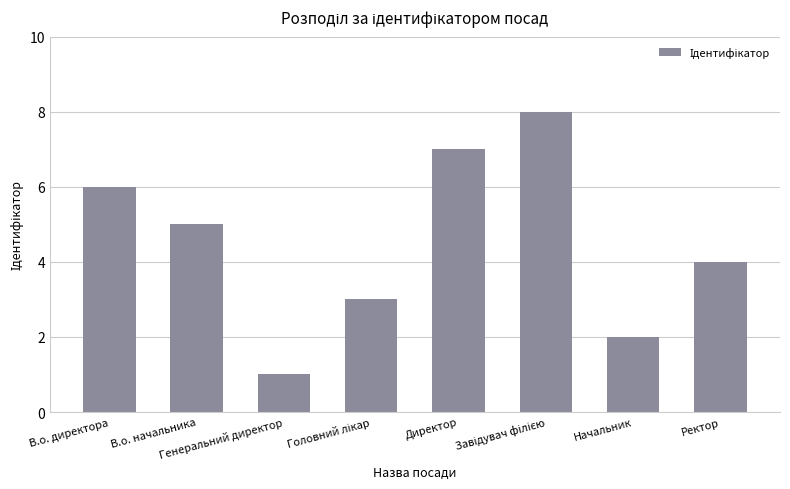

What is the greatest value displayed?

8